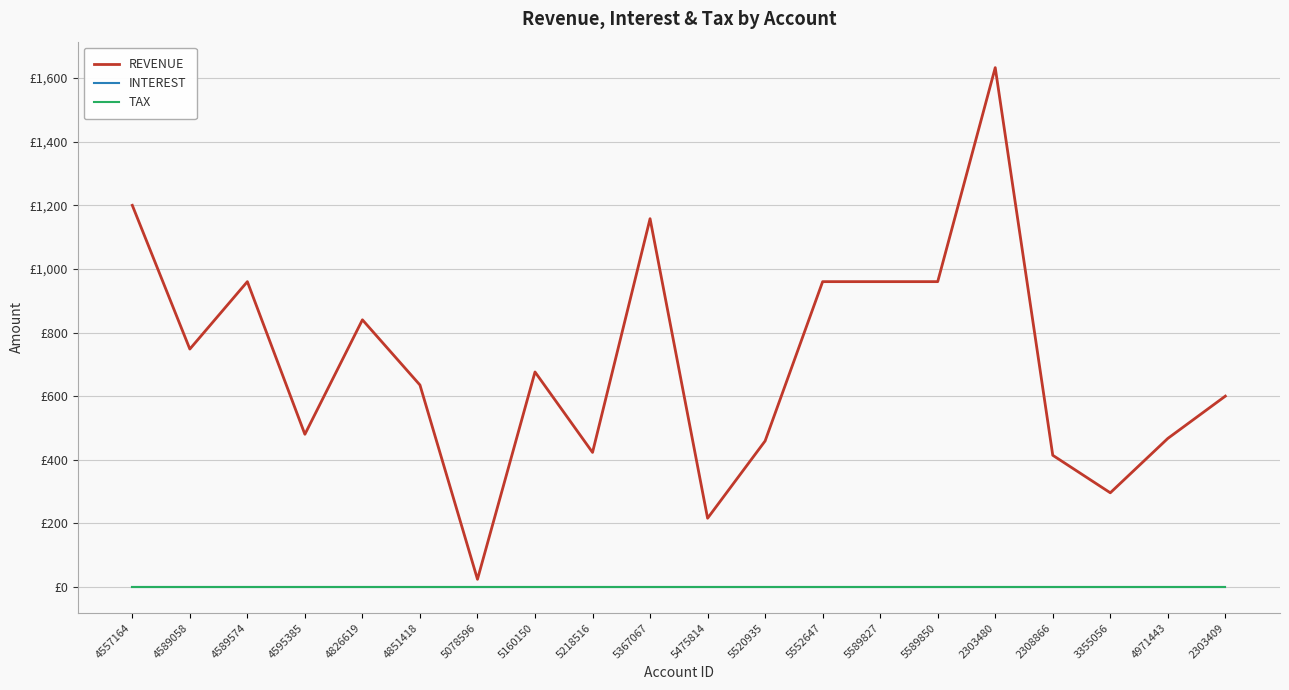

True or false: REVENUE and INTEREST cross at least once.

False